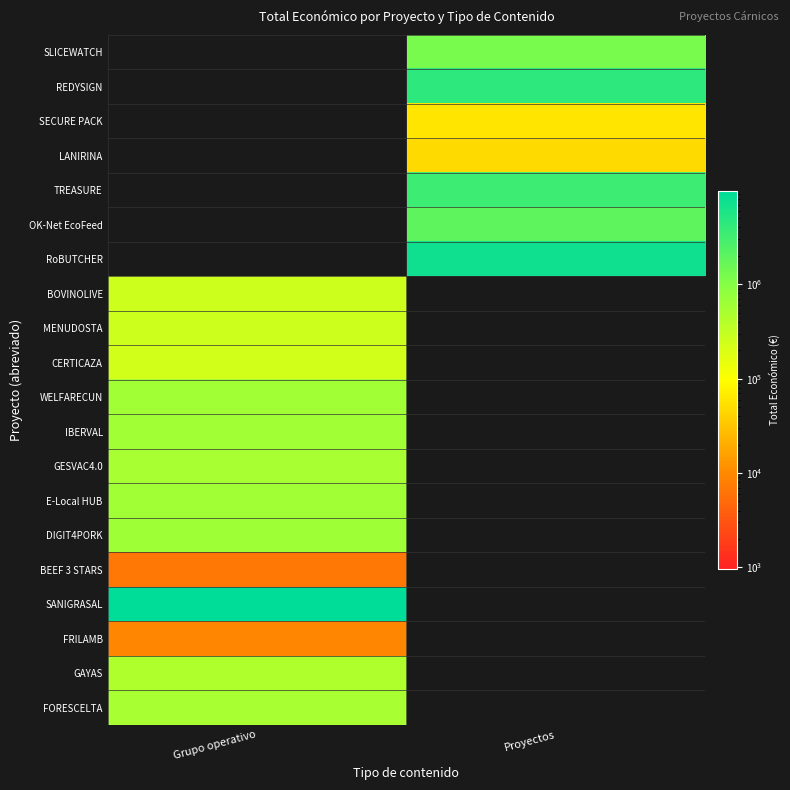

What is the total value across all series at Proyectos?

18674880